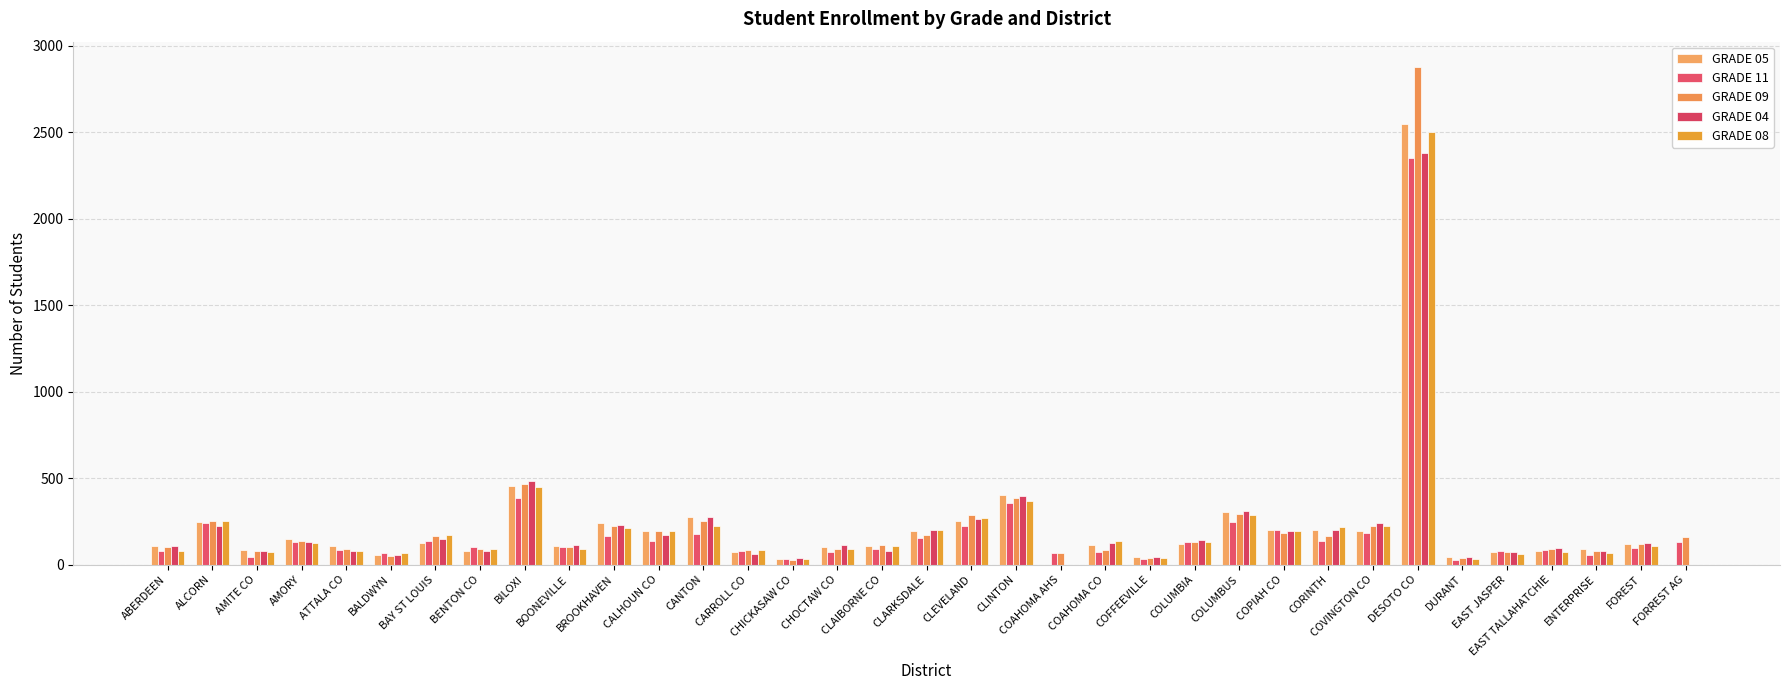

Where does the GRADE 08 series first go above 110?

ALCORN